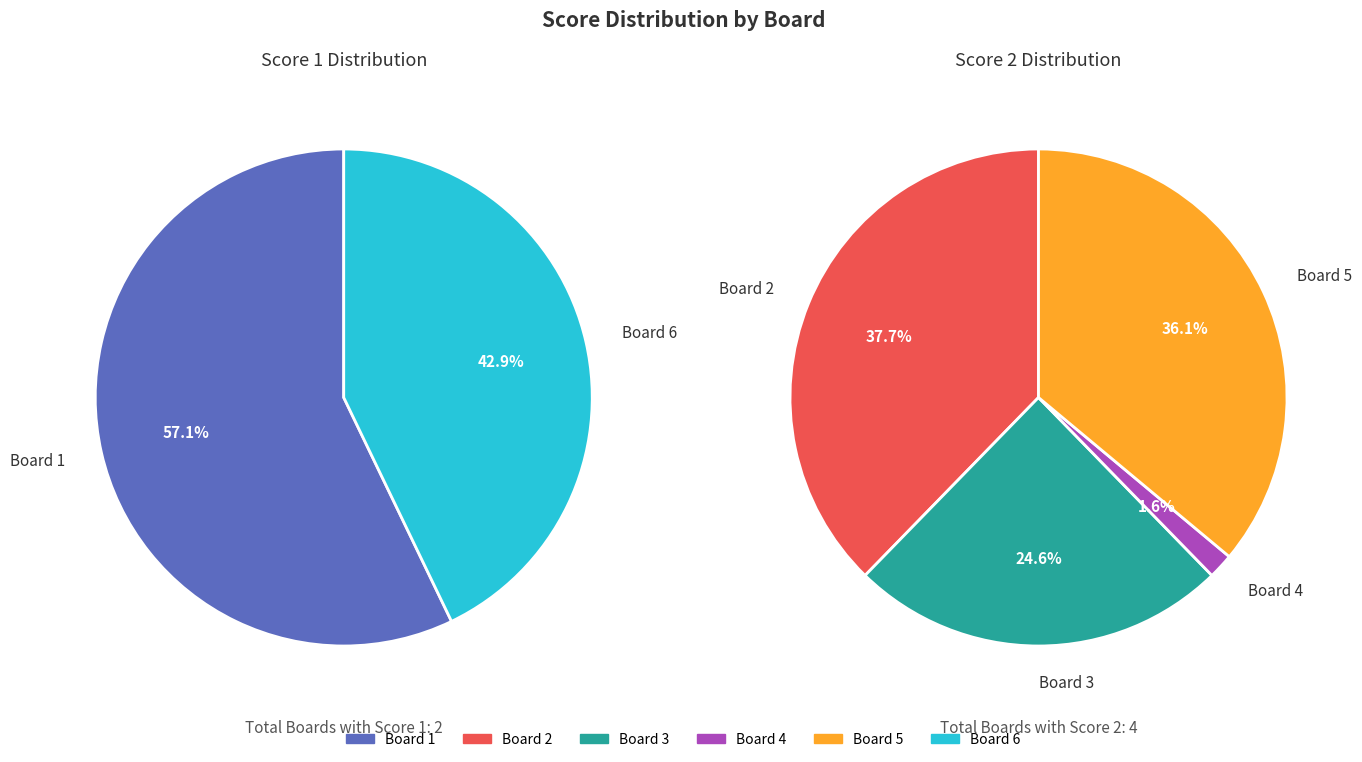

Rank the series at Board 6 from lowest to highest value.

Score 2, Score 1